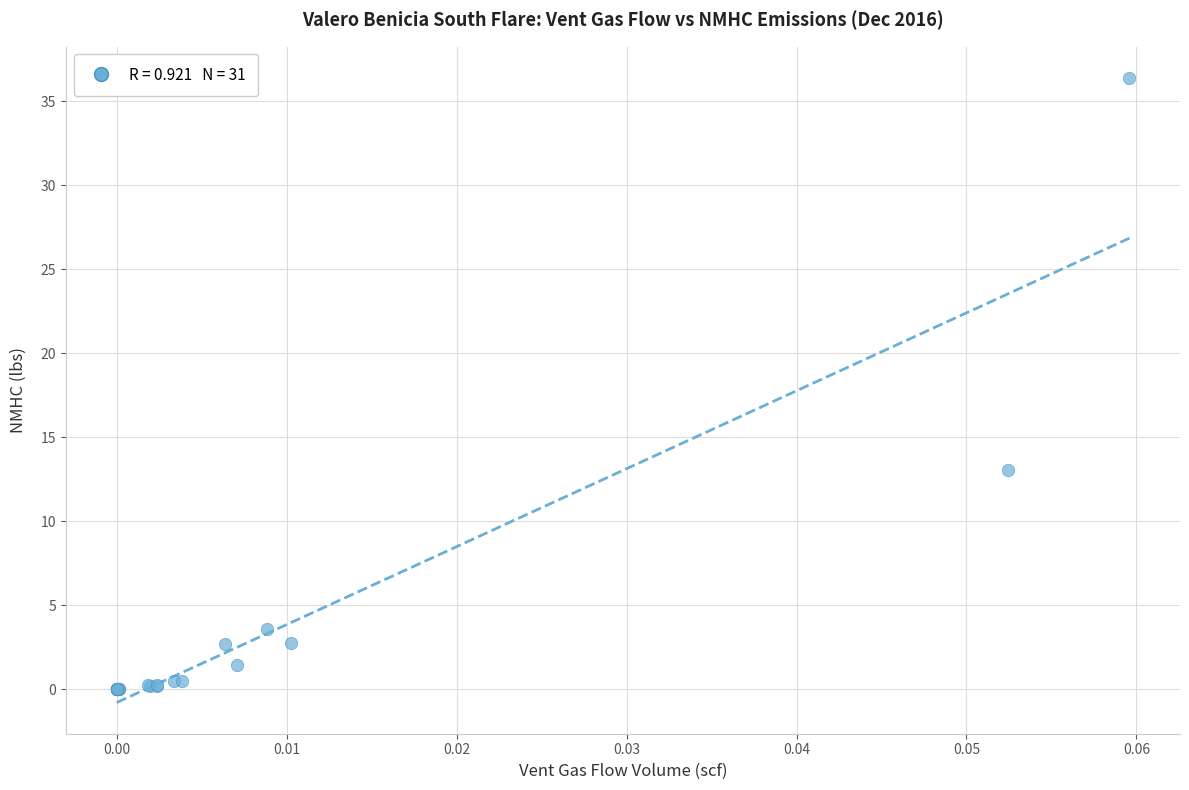

What Y value in the scatter plot is closest to 18?

13.0